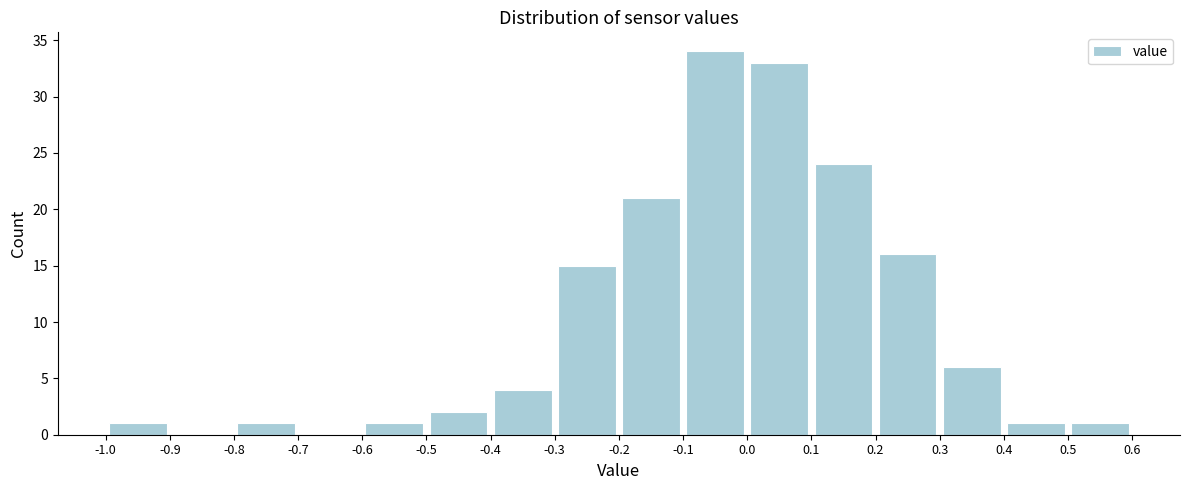

Over which range of the x-axis is the bar tallest?

-0.1 to 0.0